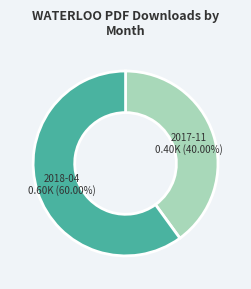

What is the majority slice?

2018-04